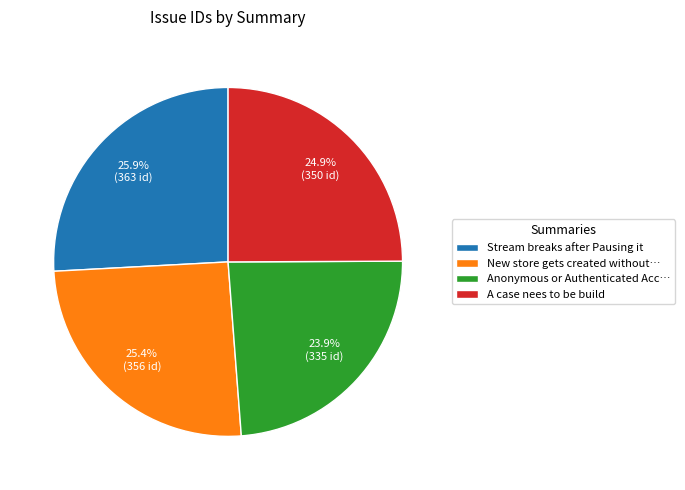

Which slice is the smallest?

Anonymous or Authenticated Acc…